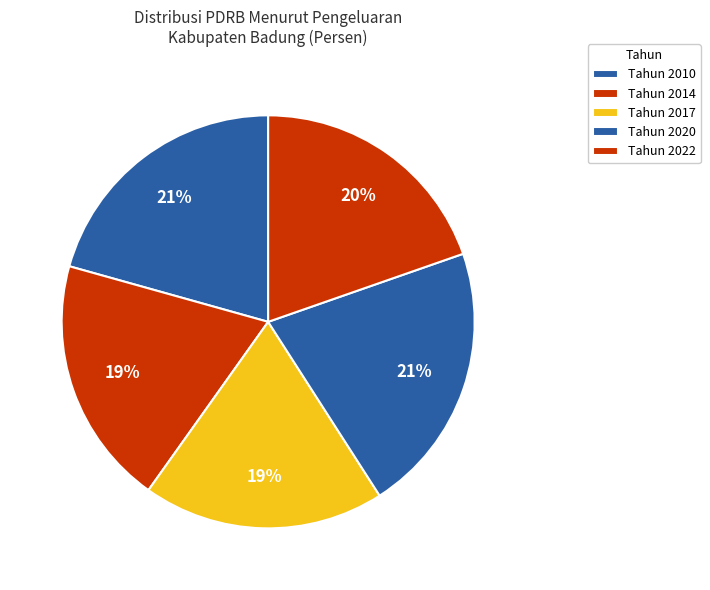

Is there any slice that represents more than half of the pie?

No